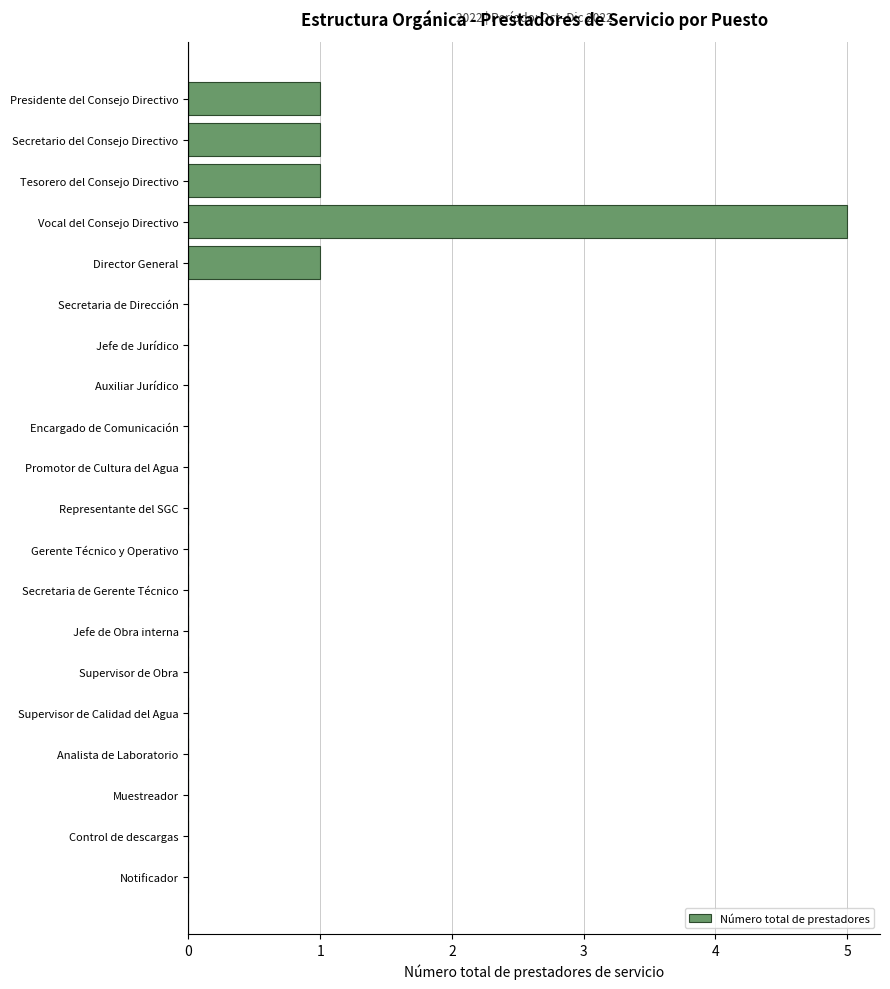

Are the bars grouped side by side (vs. stacked)?

No